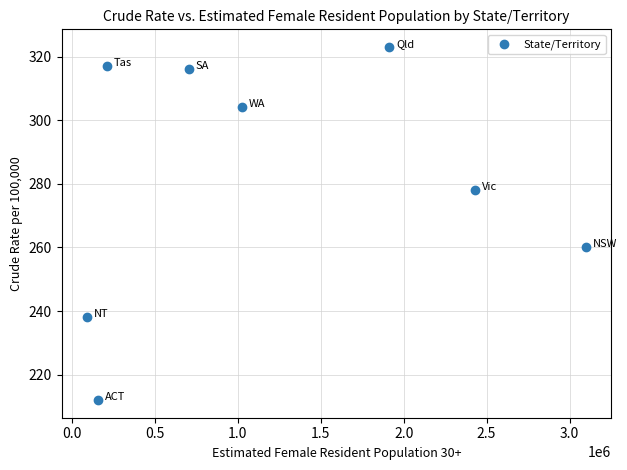

What Y value in the scatter plot is closest to 267?

260